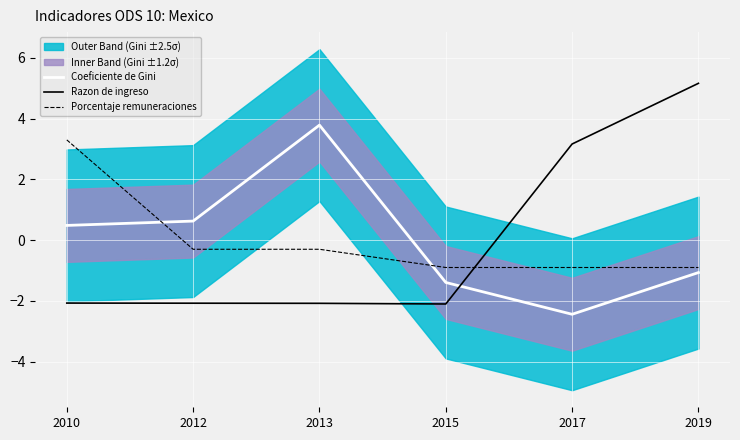

True or false: Coeficiente de Gini has a value of 3.8 at 2013.

True